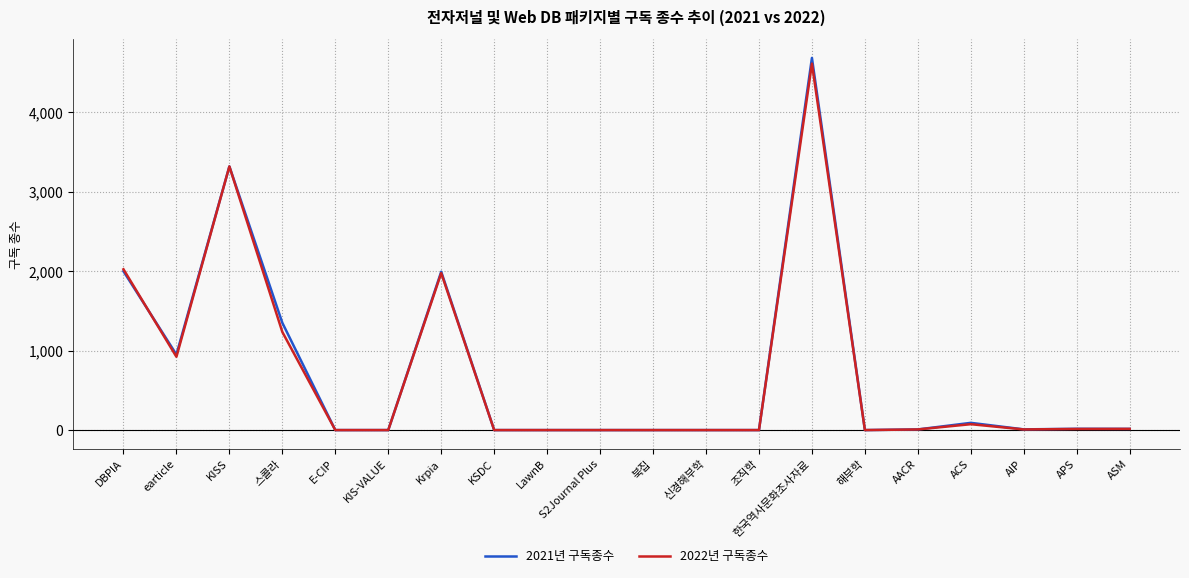

What position from the right is KSDC?

13